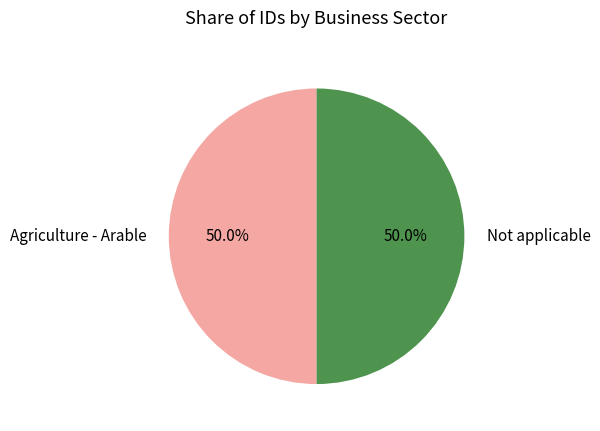

What percentage is NOT represented by Agriculture - Arable?

50.0%